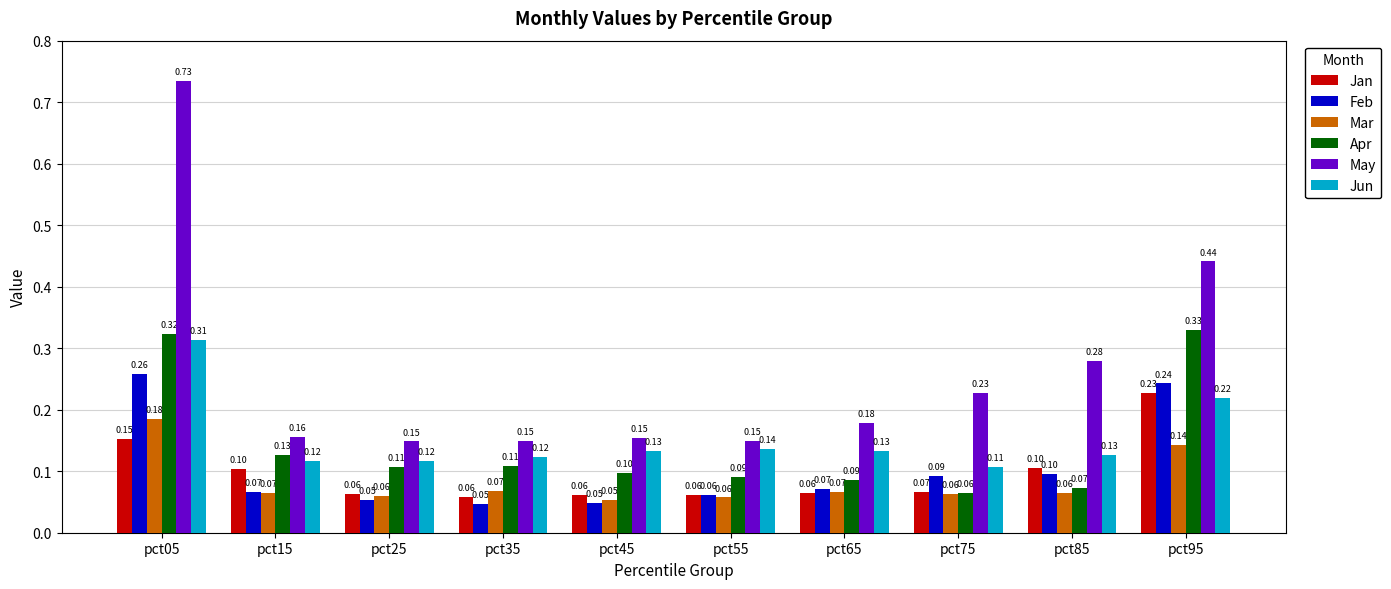

Which series has the widest spread of values?

May